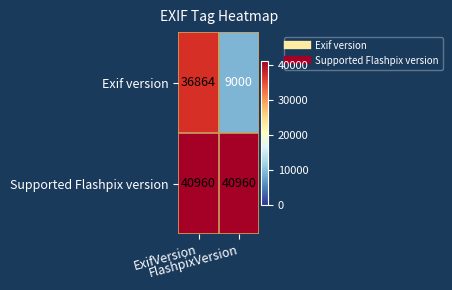

What is the sum of all Exif version values?

45864